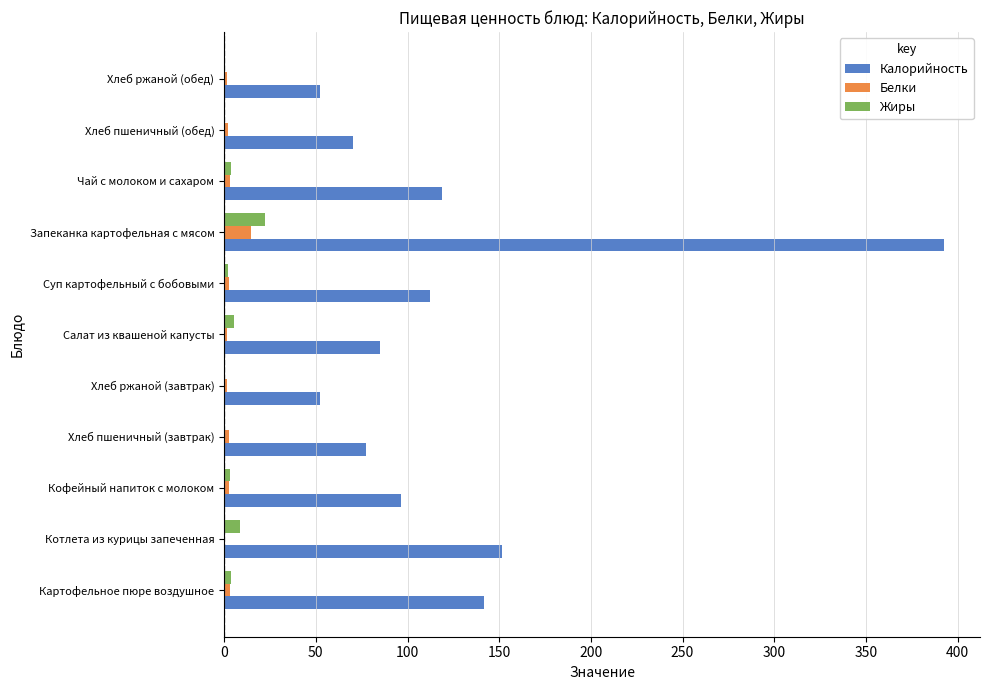

At which category does the chart reach its peak across all series?

Запеканка картофельная с мясом